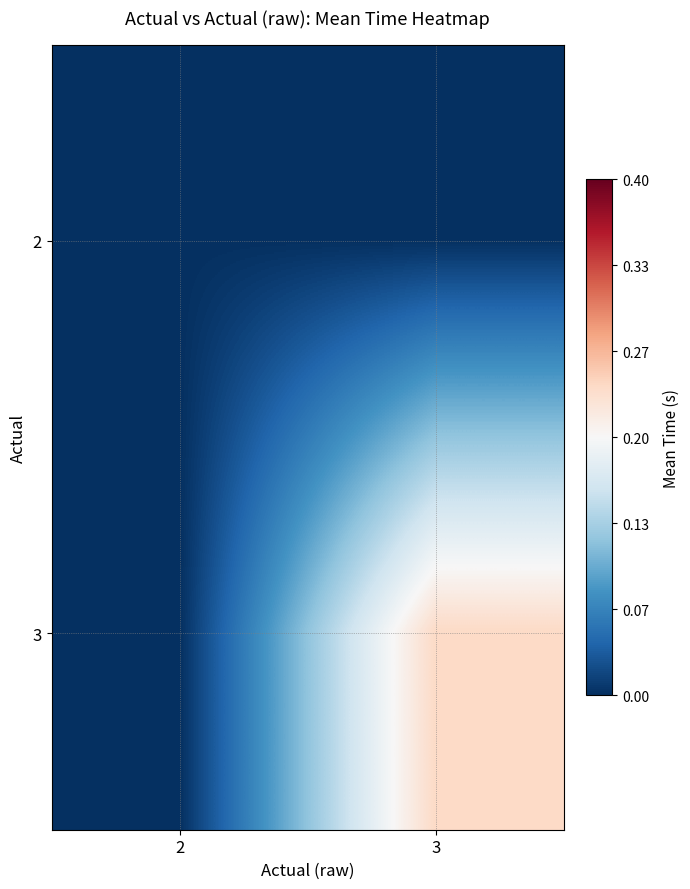

At 2, list the series in order from largest to smallest.

2, 3